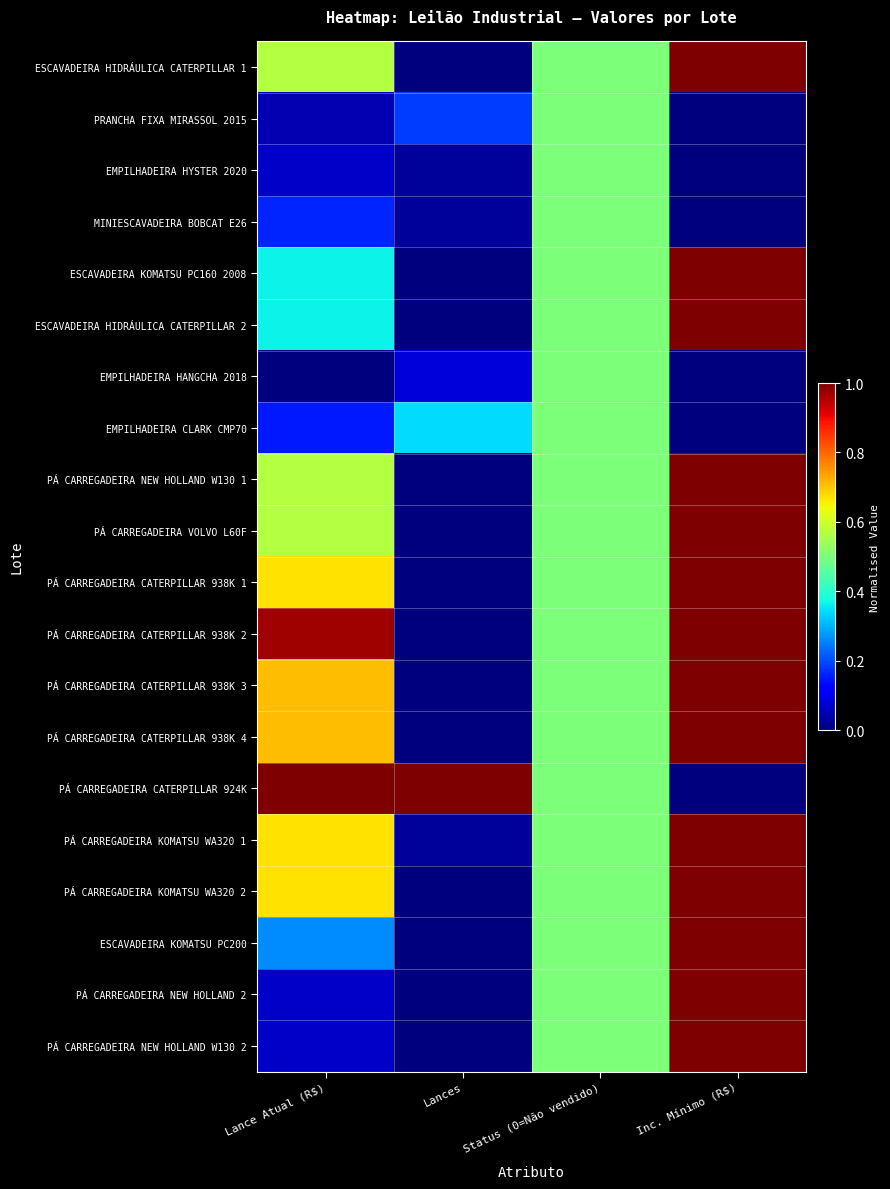

At Lance Atual (R$), list the series in order from largest to smallest.

PÁ CARREGADEIRA CATERPILLAR 924K, PÁ CARREGADEIRA CATERPILLAR 938K 2, PÁ CARREGADEIRA CATERPILLAR 938K 3, PÁ CARREGADEIRA CATERPILLAR 938K 4, PÁ CARREGADEIRA CATERPILLAR 938K 1, PÁ CARREGADEIRA KOMATSU WA320 1, PÁ CARREGADEIRA KOMATSU WA320 2, ESCAVADEIRA HIDRÁULICA CATERPILLAR 1, PÁ CARREGADEIRA NEW HOLLAND W130 1, PÁ CARREGADEIRA VOLVO L60F, ESCAVADEIRA KOMATSU PC160 2008, ESCAVADEIRA HIDRÁULICA CATERPILLAR 2, ESCAVADEIRA KOMATSU PC200, MINIESCAVADEIRA BOBCAT E26, EMPILHADEIRA CLARK CMP70, EMPILHADEIRA HYSTER 2020, PÁ CARREGADEIRA NEW HOLLAND 2, PÁ CARREGADEIRA NEW HOLLAND W130 2, PRANCHA FIXA MIRASSOL 2015, EMPILHADEIRA HANGCHA 2018